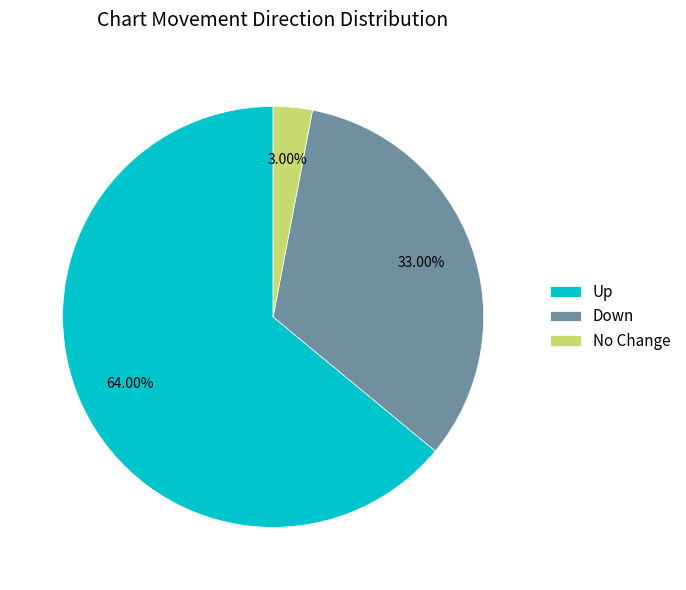

How many segments does this pie chart have?

3